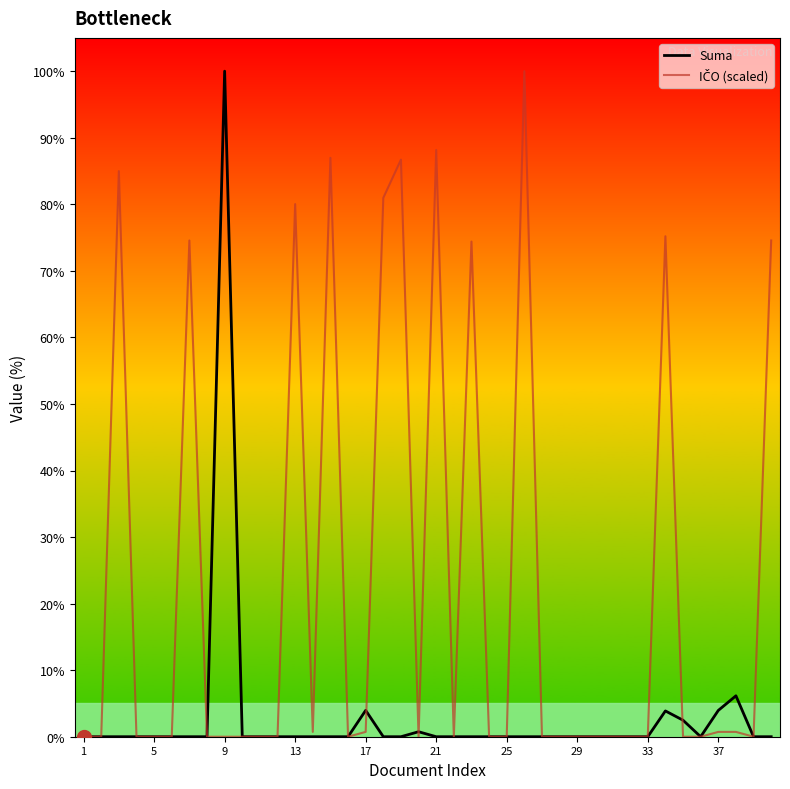

What is the maximum value shown in the chart?

100.0